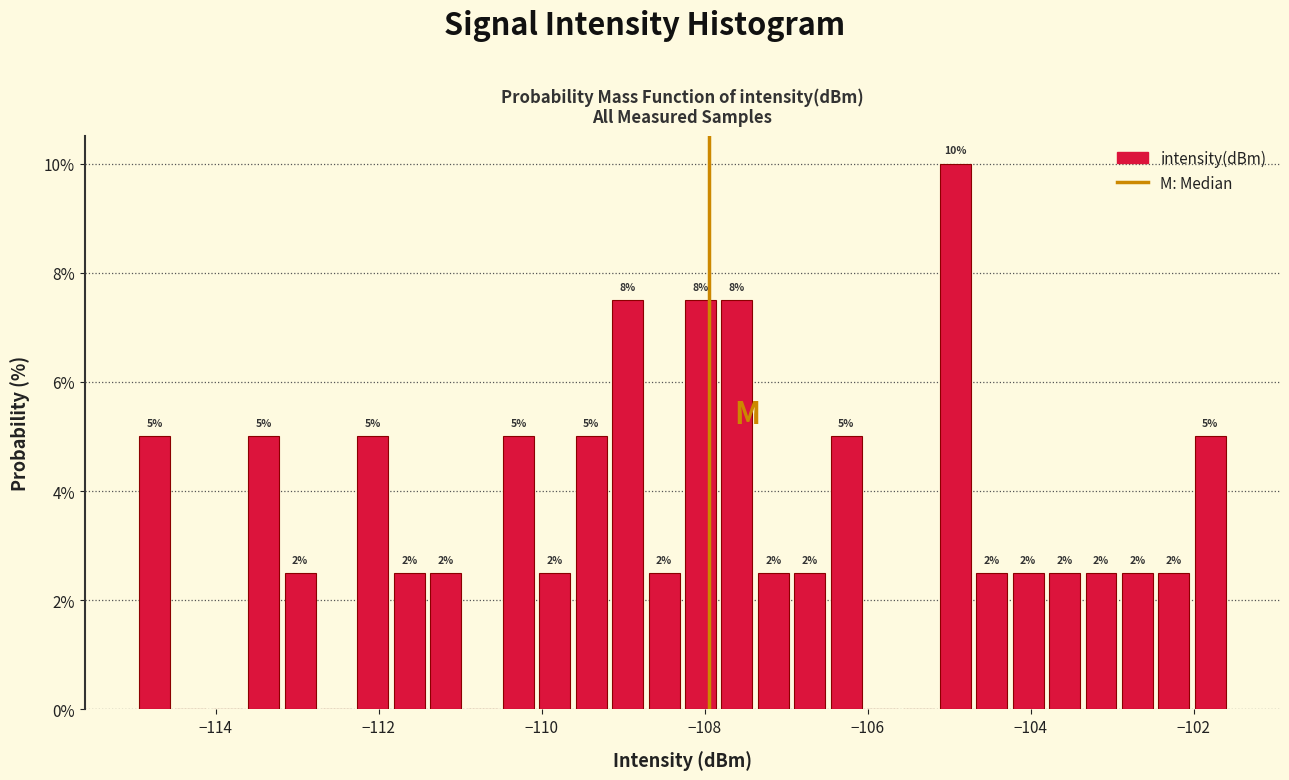

Read against the x-axis, roughly where is the centre of the tallest bar?

-105.0